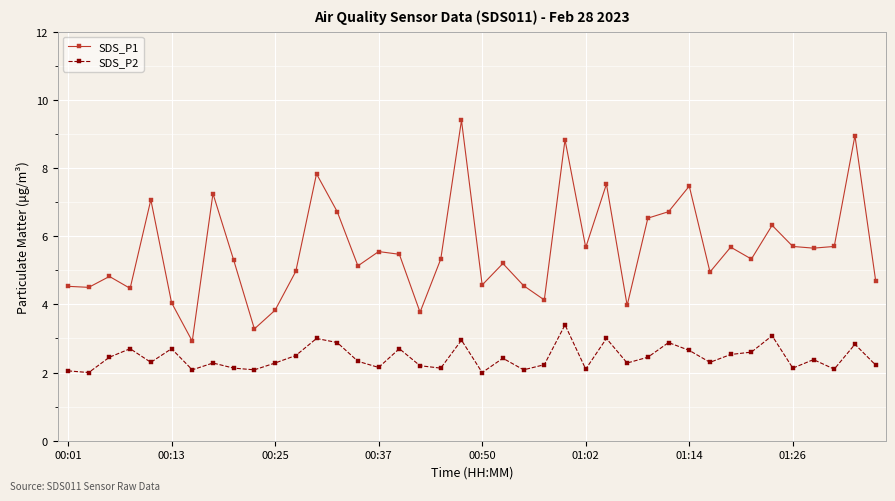

What is the value of the SDS_P2 point at the 23rd from the left?

2.1